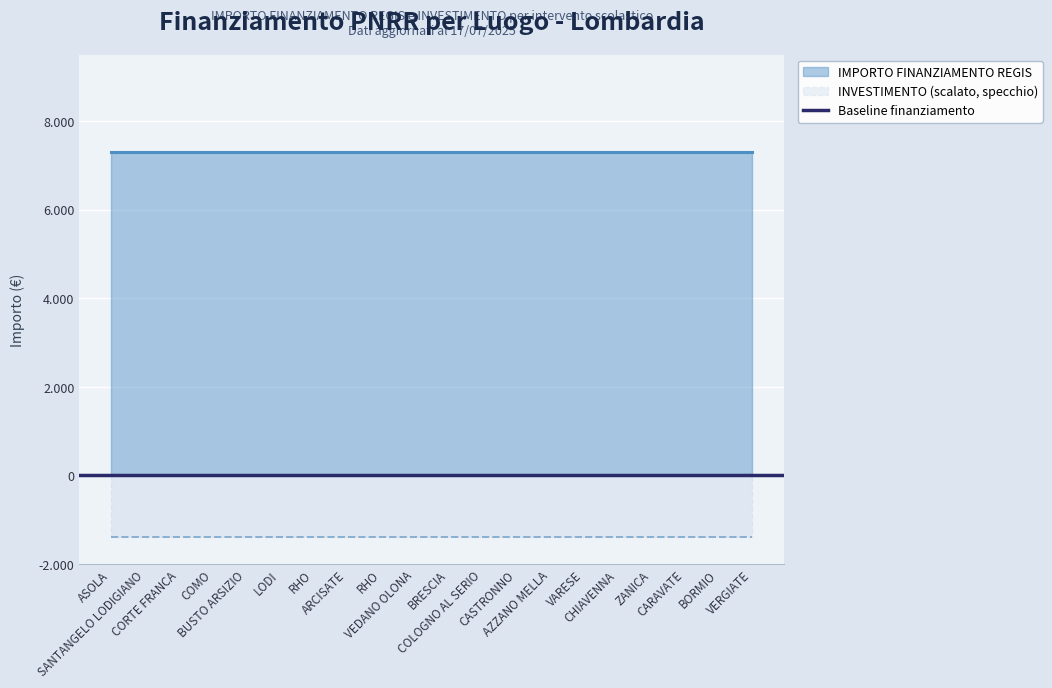

What is the label of the 9th point from the right?

COLOGNO AL SERIO